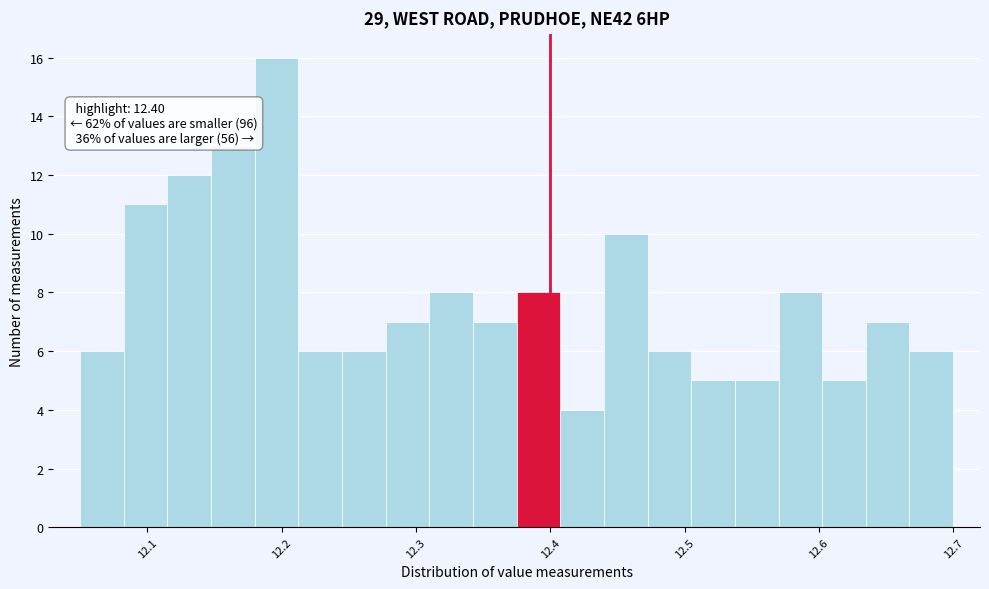

Around what value on the x-axis is the tallest bar? Give the approximate position of its centre, as read against the axis.

12.20